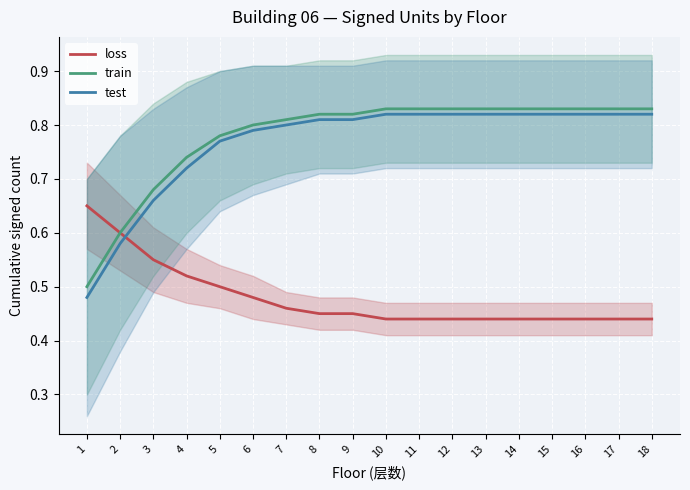

Where is test nearest to the value 0?

1